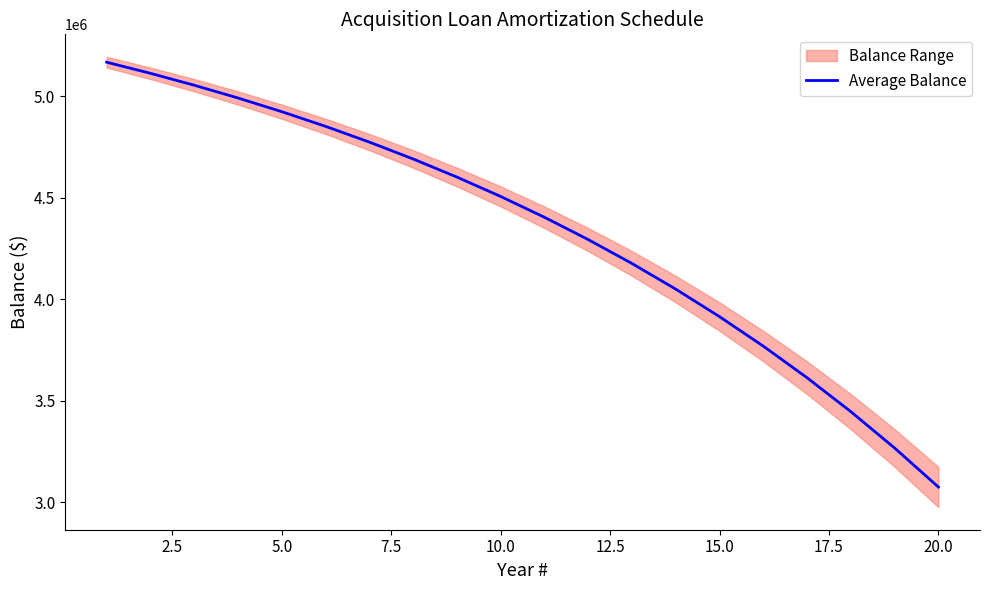

What is the highest value of the Average Balance series?

5167370.7